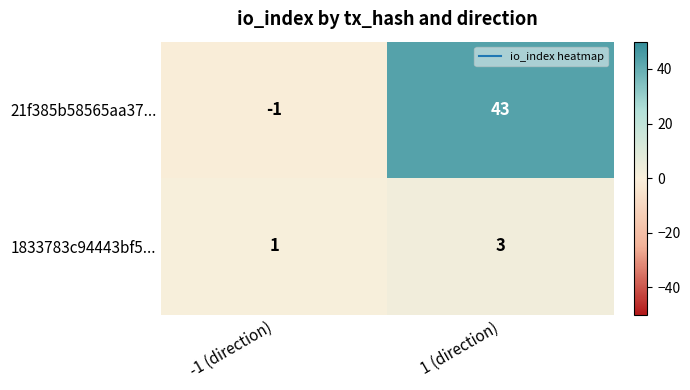

How many data points in 1833783c94443bf5... are less than 3?

1